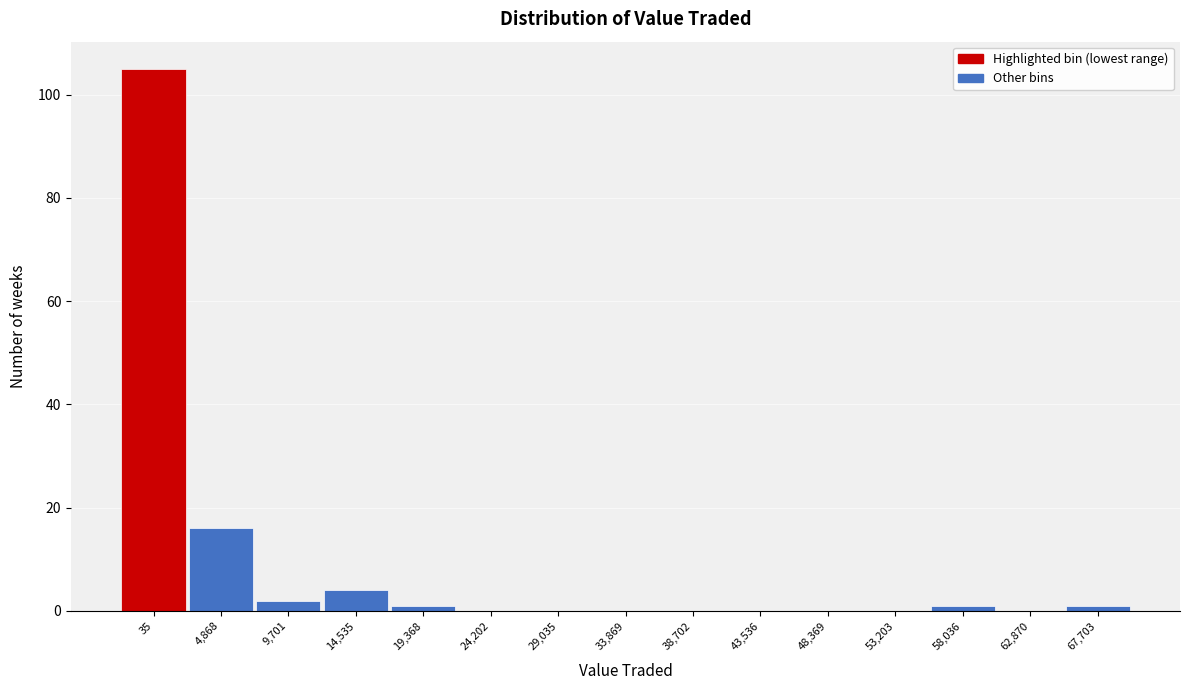

Reading left to right, transcribe all the data shown in this chart.

35=105	4,868=16	9,701=2	14,535=4	19,368=1	24,202=0	29,035=0	33,869=0	38,702=0	43,536=0	48,369=0	53,203=0	58,036=1	62,870=0	67,703=1